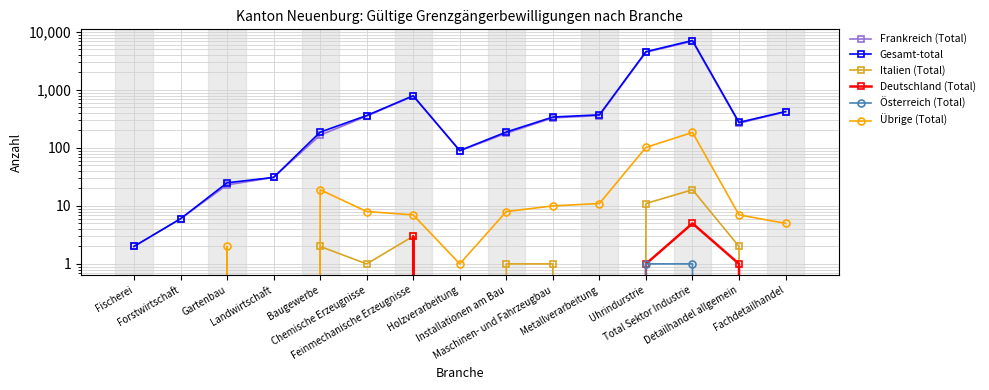

Reading left to right, extract all data points from this chart.

Frankreich (Total): 2	6	23	31	166	353	781	89	179	330	361	4458	6910	266	419
Gesamt-total: 2	6	25	31	187	362	794	90	188	341	372	4573	7120	276	424
Italien (Total): 0	0	0	0	2	1	3	0	1	1	0	11	19	2	0
Deutschland (Total): 0	0	0	0	0	0	3	0	0	0	0	1	5	1	0
Österreich (Total): 0	0	0	0	0	0	0	0	0	0	0	1	1	0	0
Übrige (Total): 0	0	2	0	19	8	7	1	8	10	11	102	185	7	5